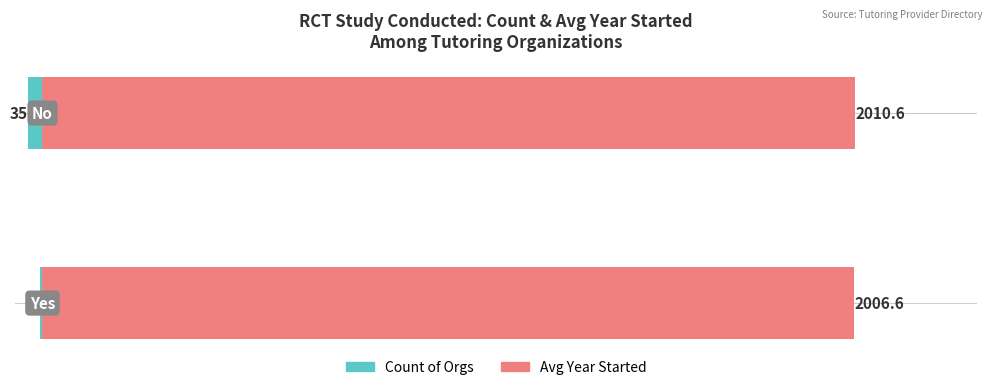

Rank the series by their average value, from lowest to highest.

Count (Yes RCT), Avg Year Started (No RCT)